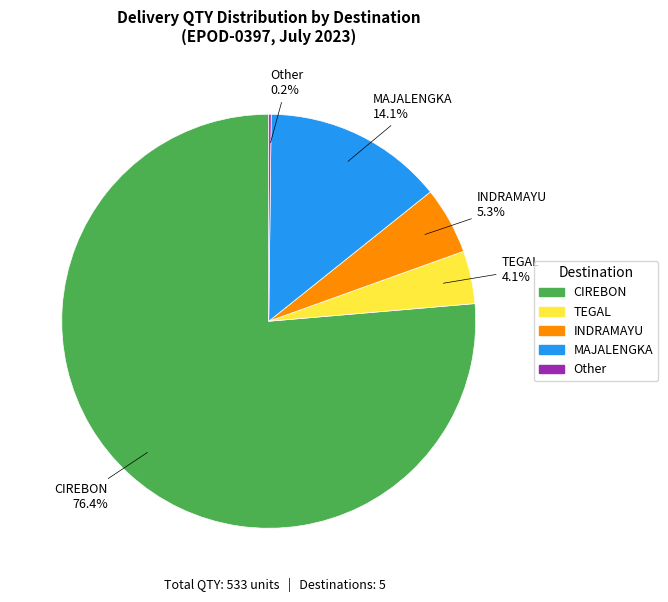

Between INDRAMAYU and CIREBON, which is larger?

CIREBON